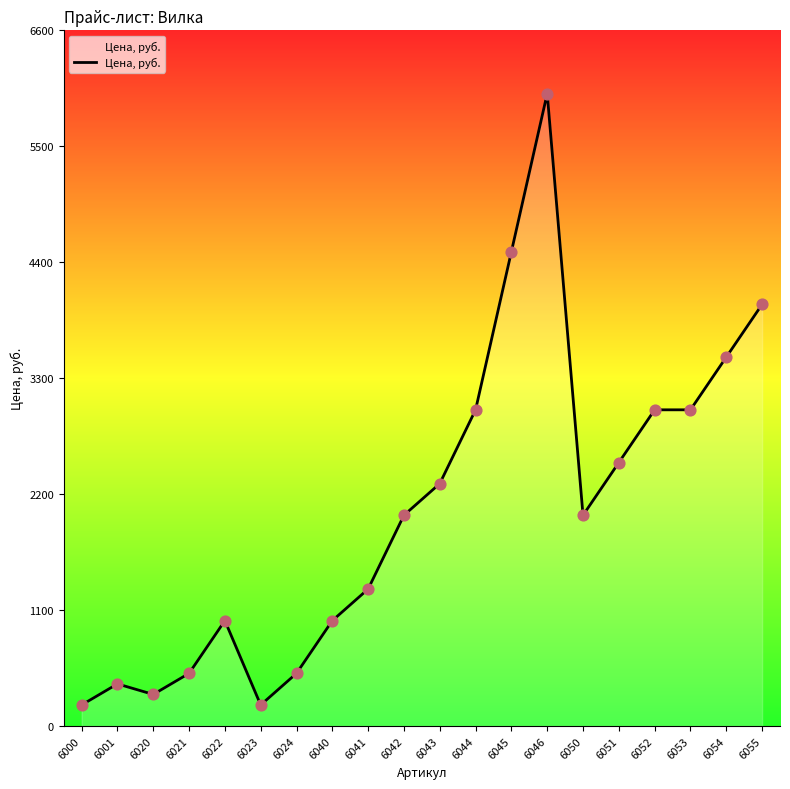

What is the change in value from 6024 to 6054?

+3000